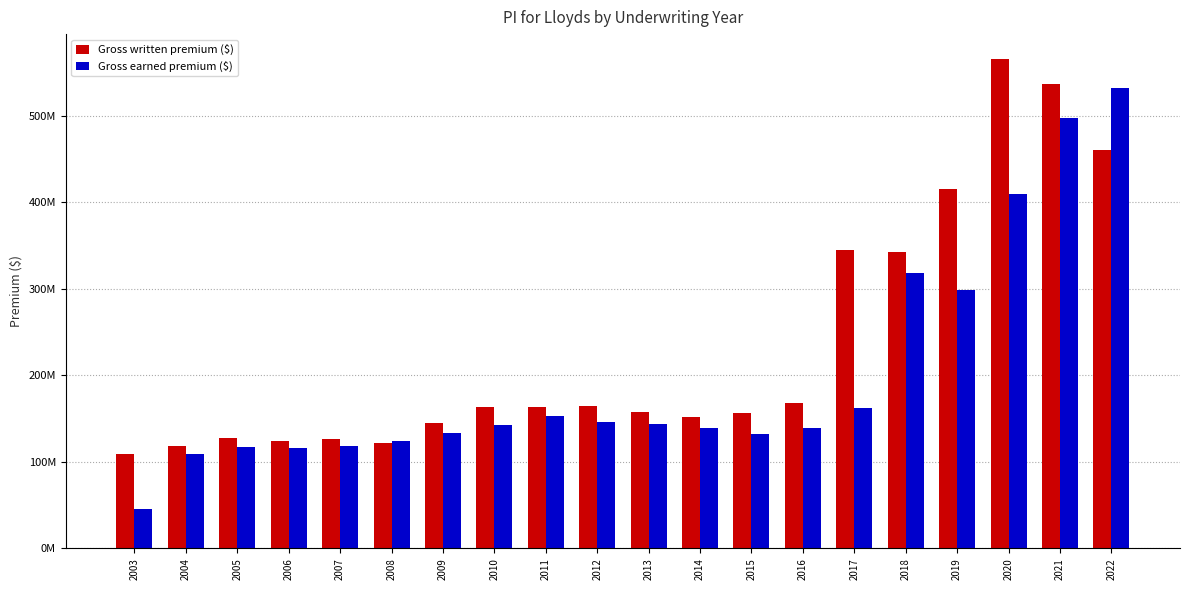

What is the sum of all Gross written premium ($) values?

4662530272